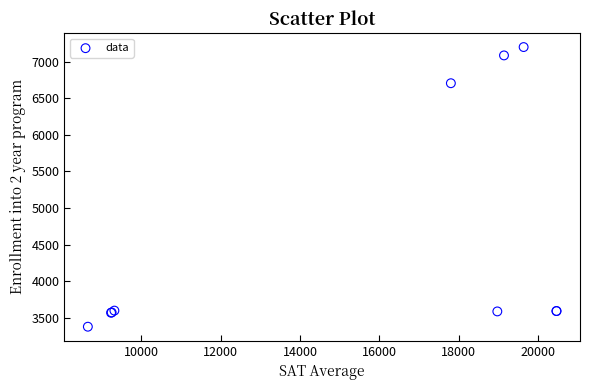

What Y value in the scatter plot is closest to 5287?

6704